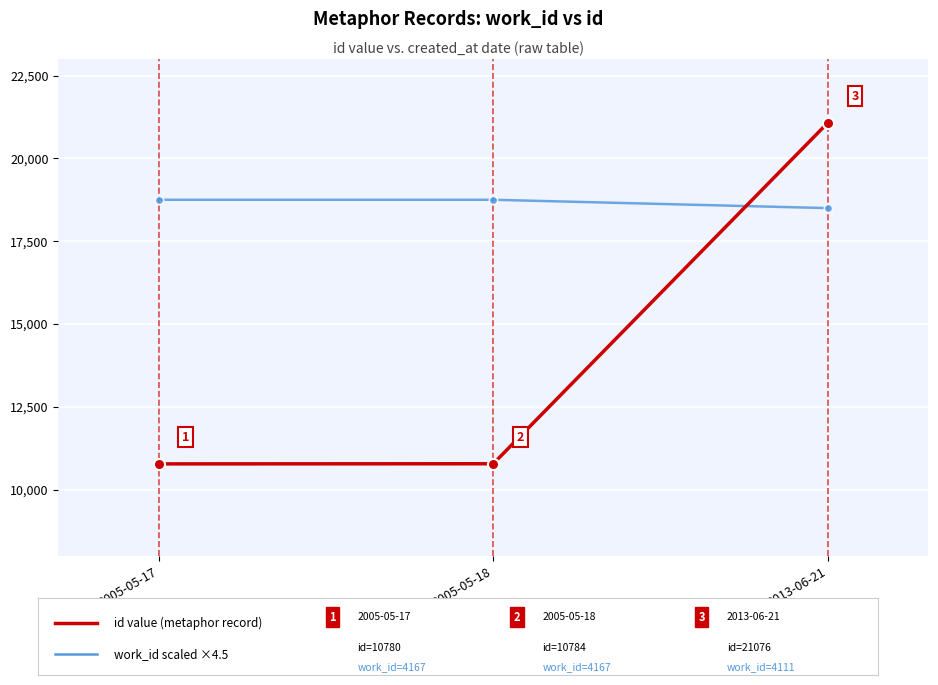

What position from the left is 2005-05-17?

1